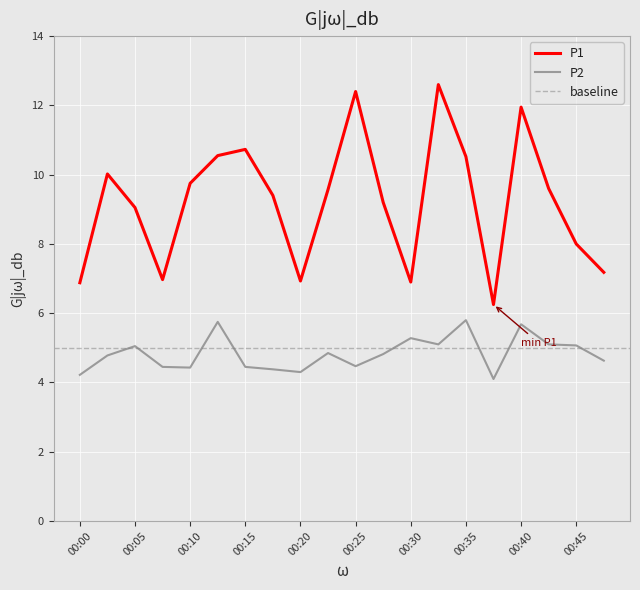

Which series has the largest range (max minus min)?

P1